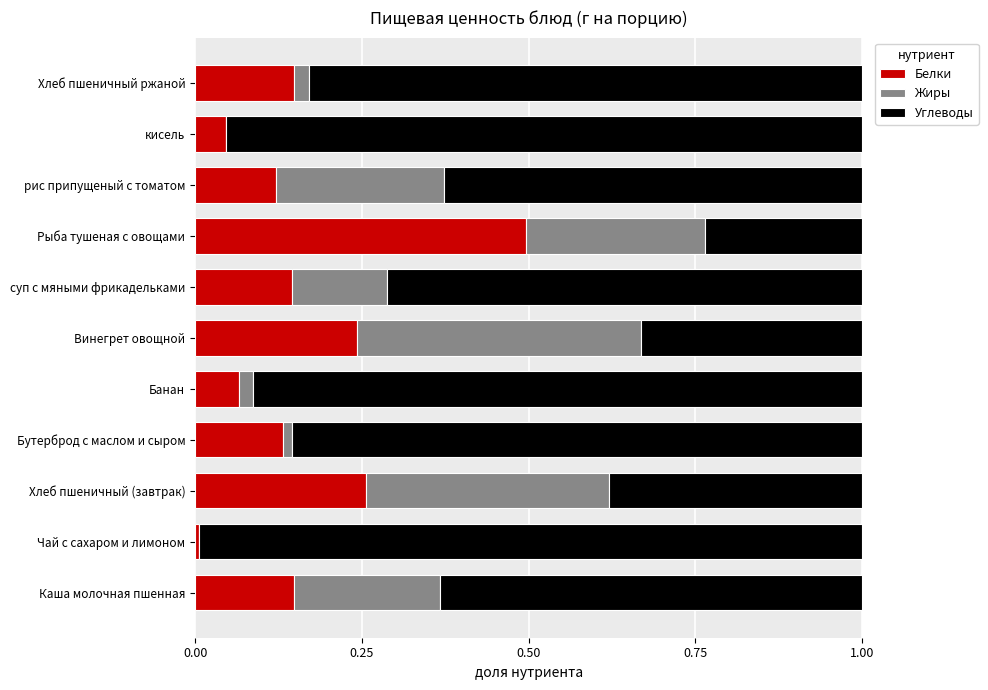

What is the sum of all Белки values?

1.8